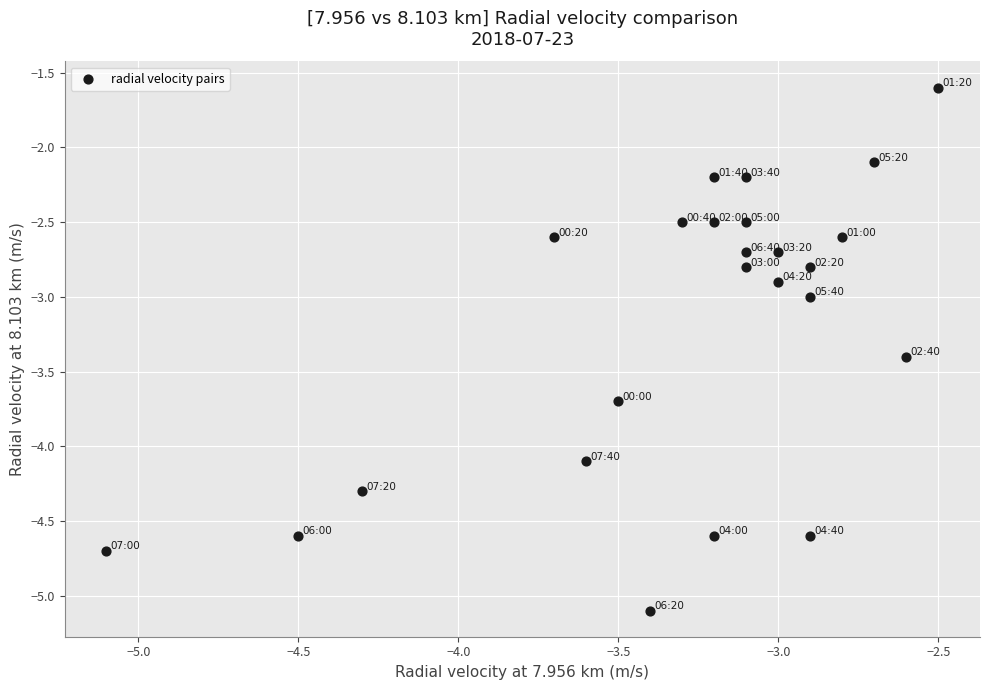

What is the range of X values (max minus min)?

2.6